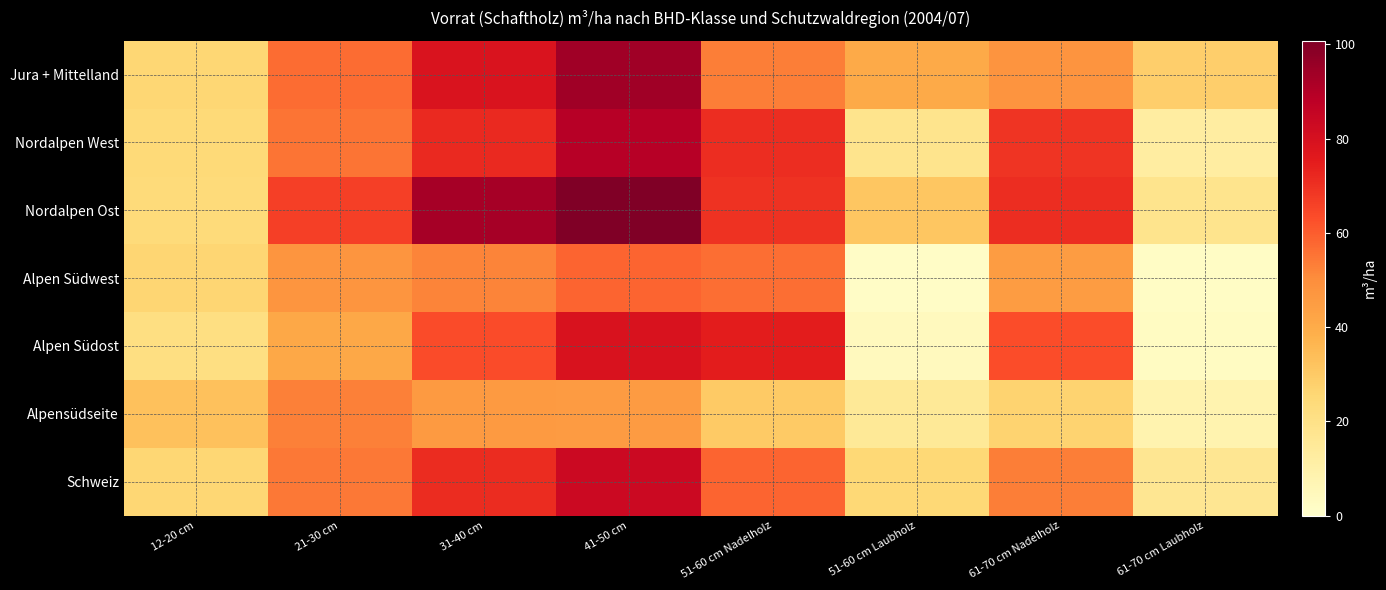

At which category is the sum across all series the highest?

41-50 cm